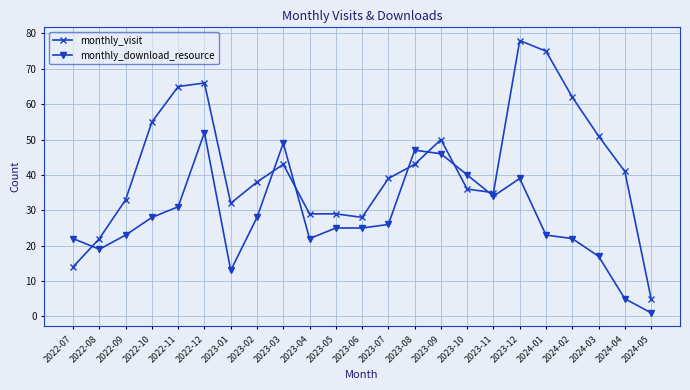

Where is the first local minimum for monthly_download_resource?

2022-08